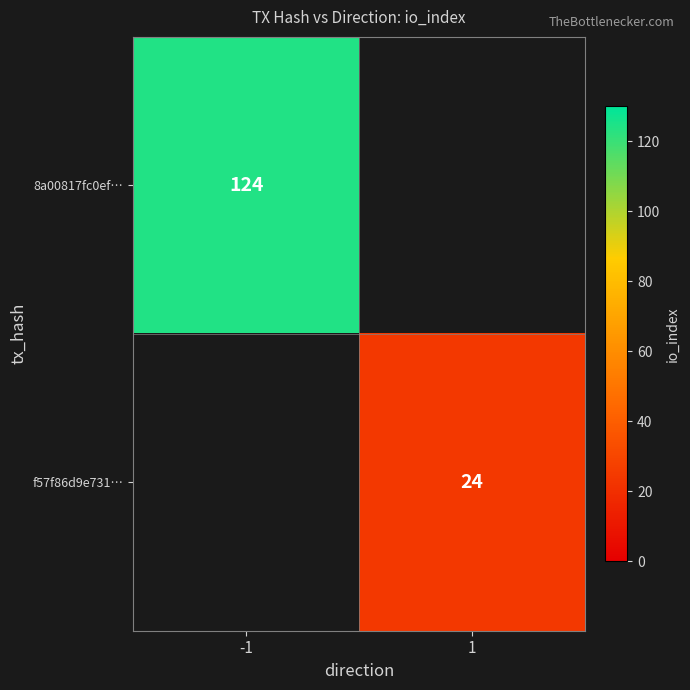

Count the number of categories in the chart.

2